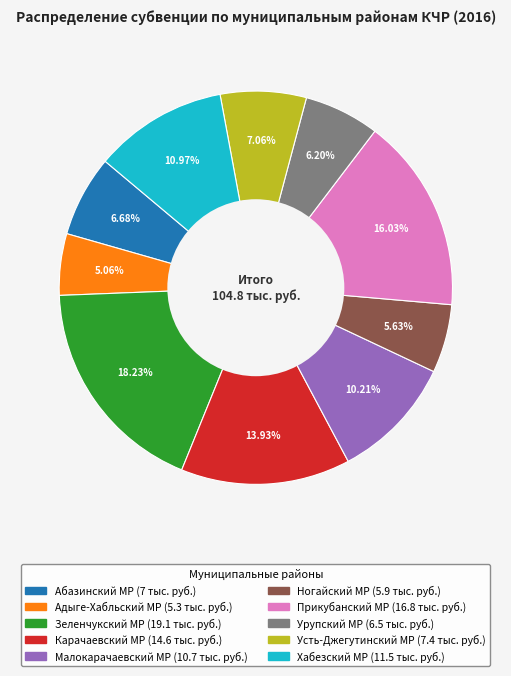

To the nearest percent, what is the average slice percentage?

10%